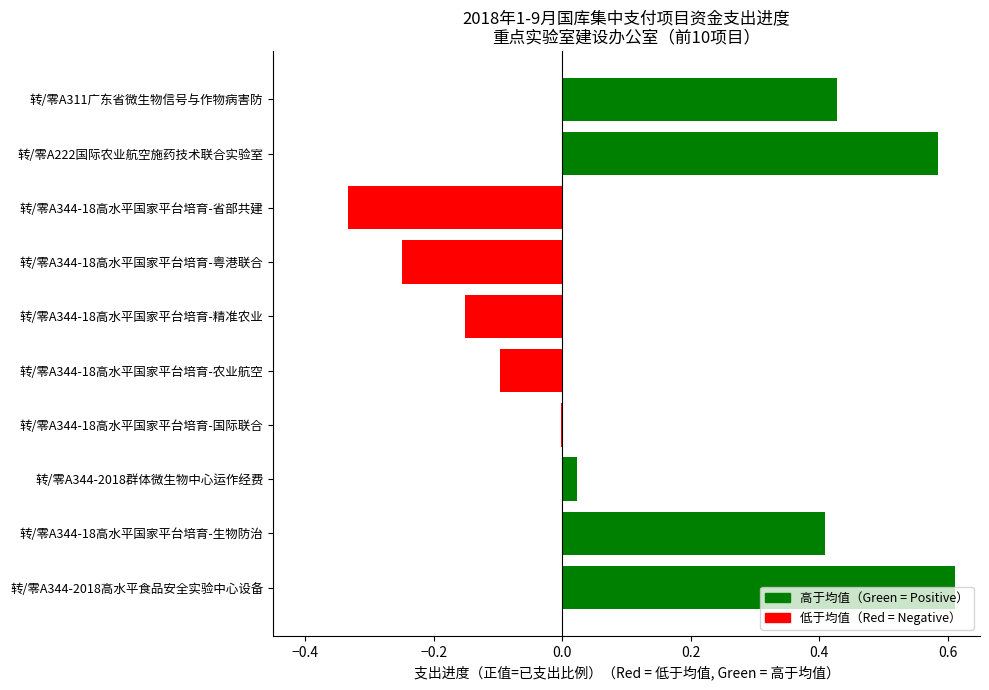

Between 转/零A344-18高水平国家平台培育-省部共建 and 转/零A344-2018群体微生物中心运作经费, which is larger?

转/零A344-2018群体微生物中心运作经费